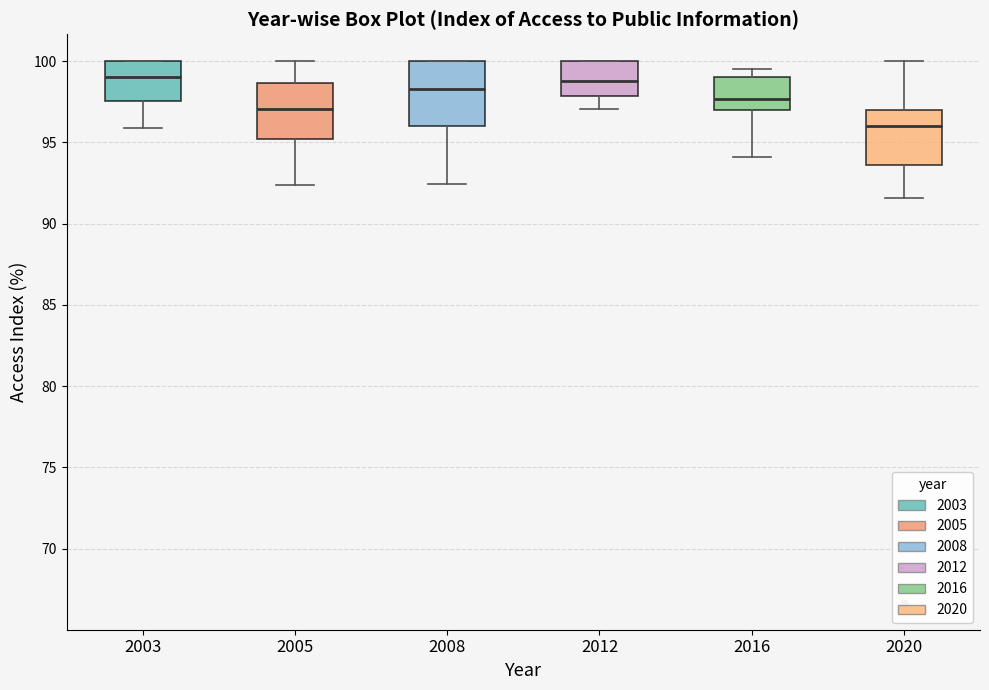

Reading left to right, read every box against the y-axis: the position of its median line, the range the box covers, and the ends of its whiskers. The values are not printed on the chart, so give them approximately, as read against the axis.

2003: median 99.0, box 97.5 to 100.0, whiskers 96.0 to 100.0
2005: median 97.0, box 95.0 to 98.5, whiskers 92.5 to 100.0
2008: median 98.5, box 96.0 to 100.0, whiskers 92.5 to 100.0
2012: median 99.0, box 98.0 to 100.0, whiskers 97.0 to 100.0
2016: median 97.5, box 97.0 to 99.0, whiskers 94.0 to 99.5
2020: median 96.0, box 93.5 to 97.0, whiskers 91.5 to 100.0